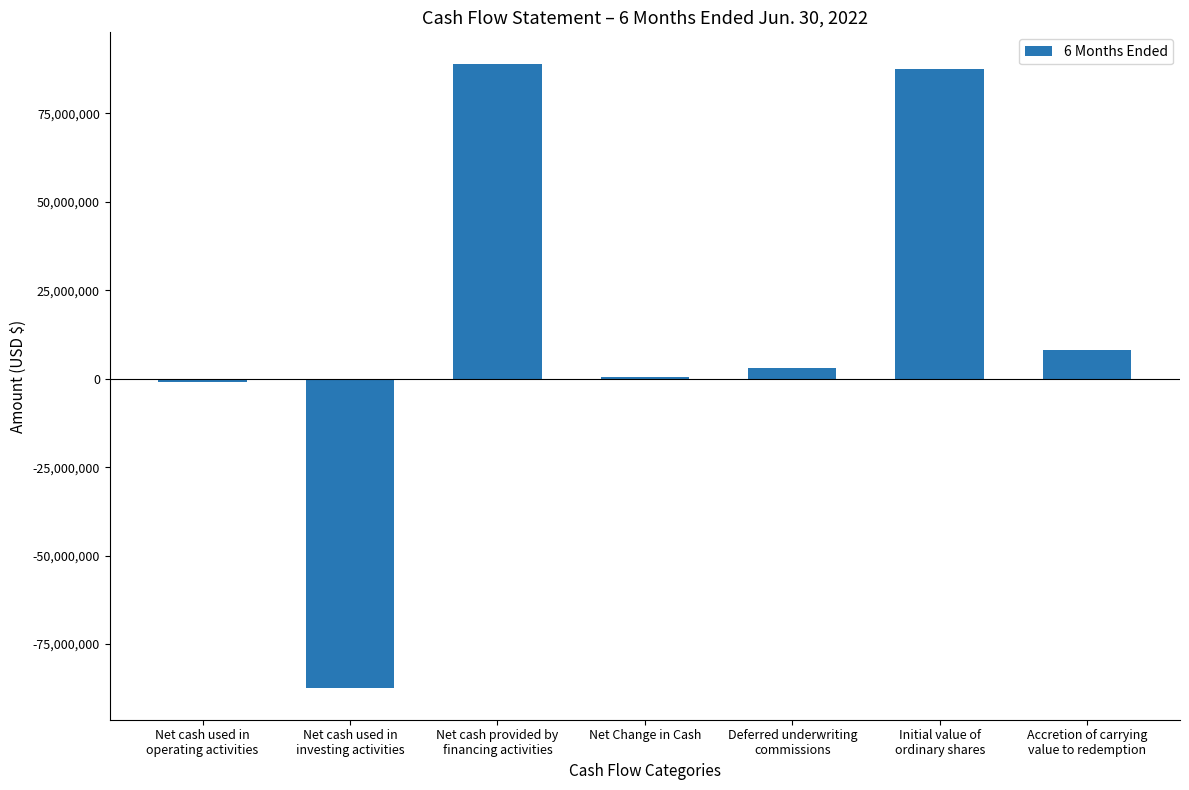

How many values are below 3018750?

3